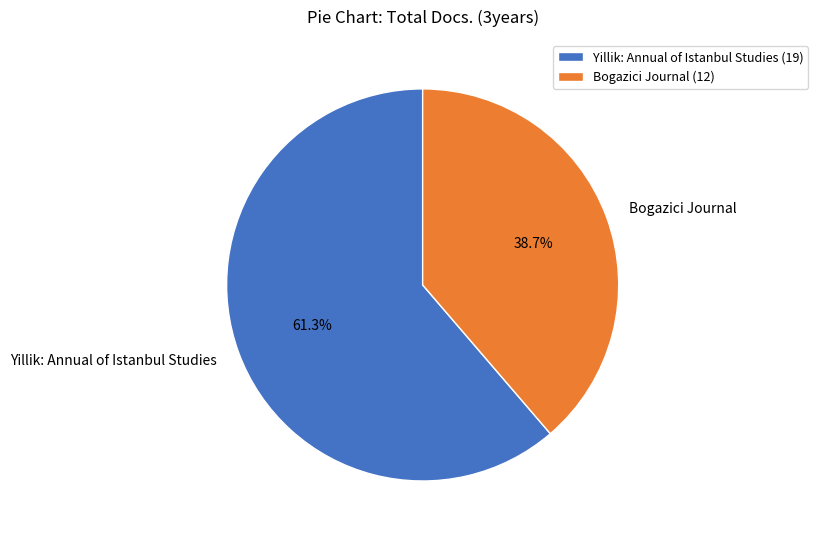

How many slices are in this pie chart?

2